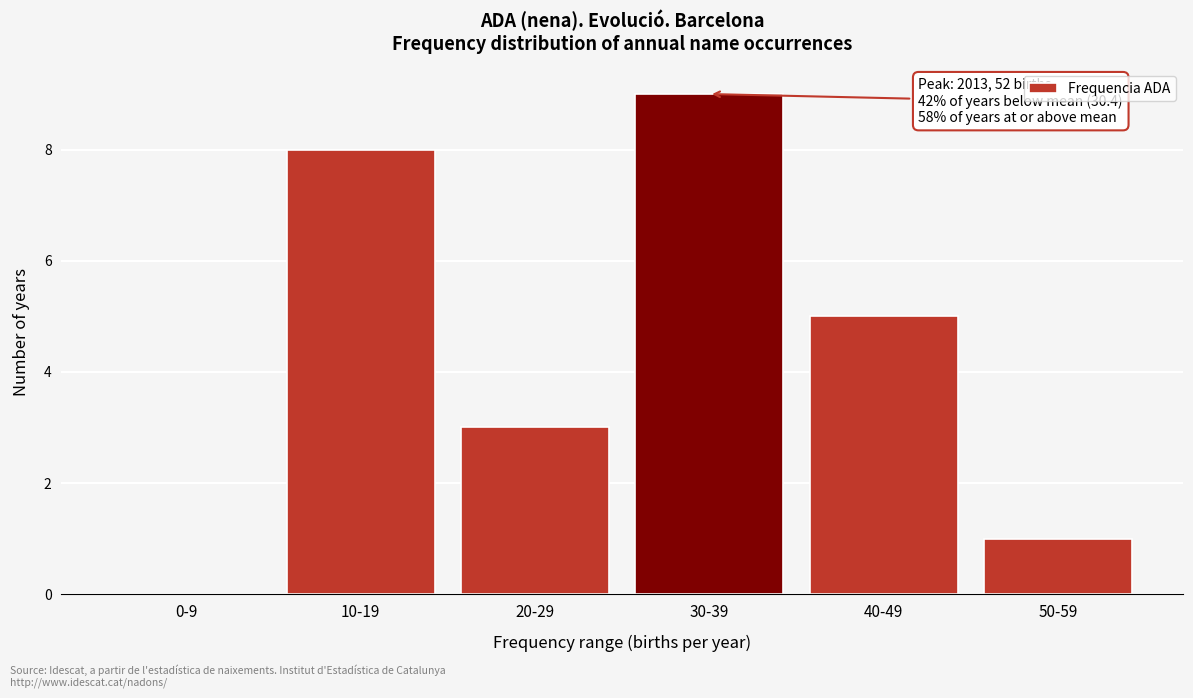

Reading left to right, what are all the values shown in this chart?

0-9=0	10-19=8	20-29=3	30-39=9	40-49=5	50-59=1